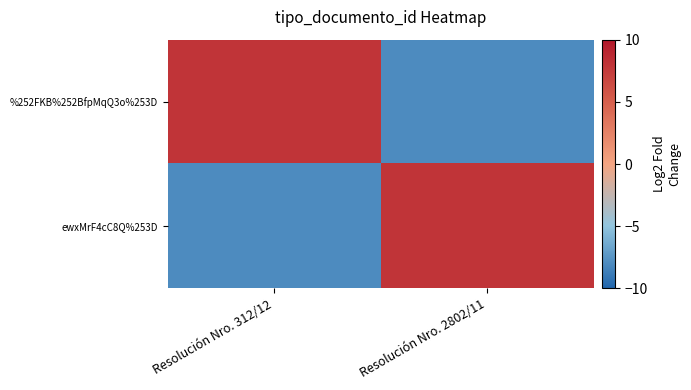

Which category has the highest value across all series?

Resolución Nro. 312/12